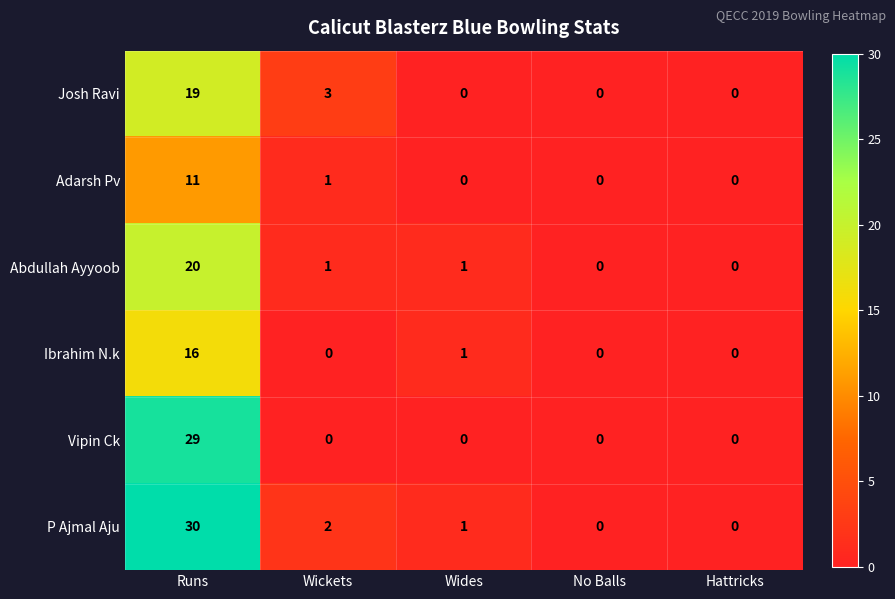

What is the average value of the Josh Ravi series?

4